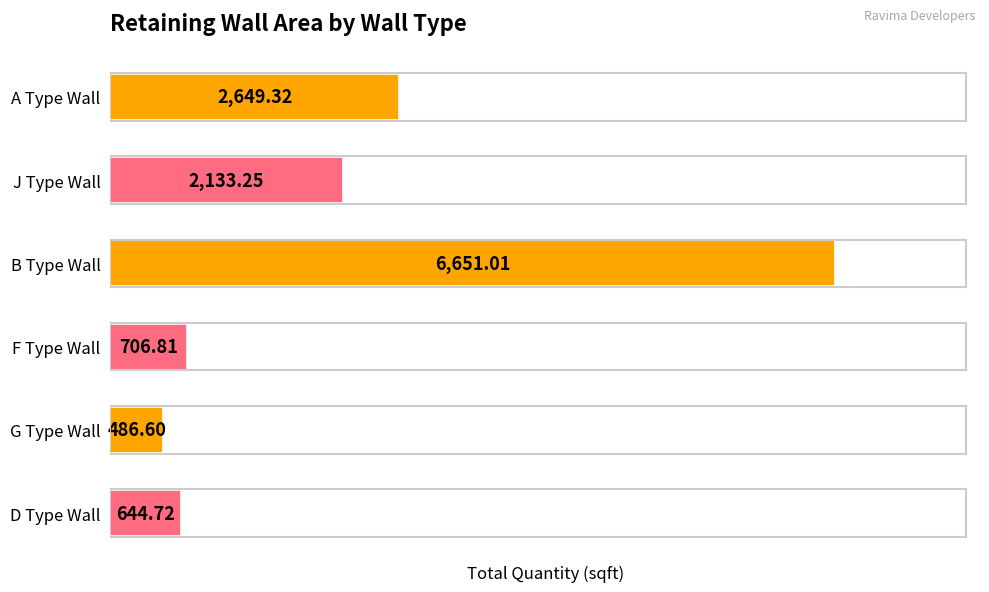

Approximately how many times larger is the value at J Type Wall compared to G Type Wall?

4.4